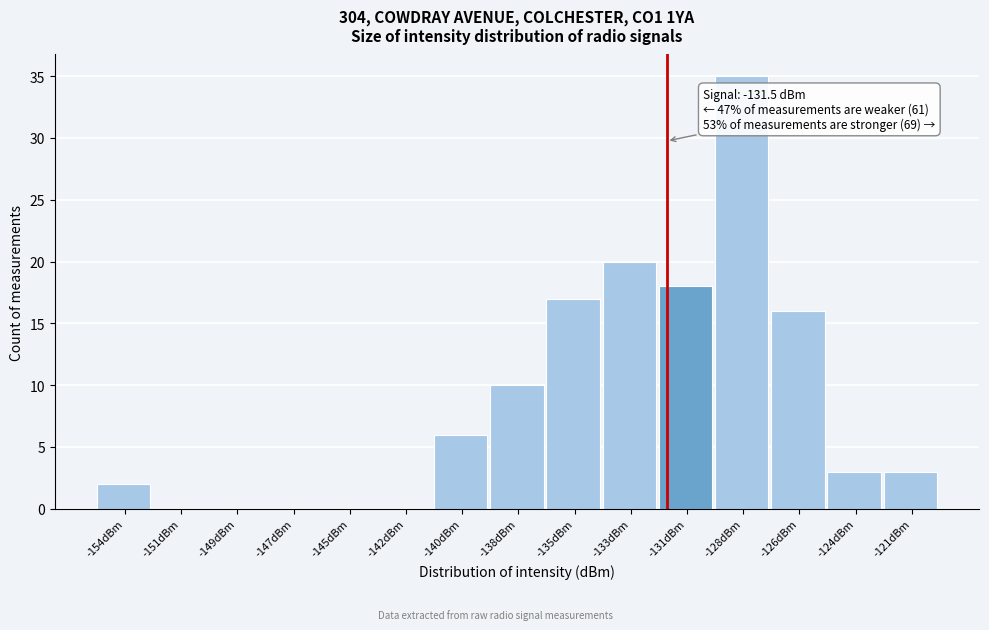

Reading right to left, what are all the values shown in this chart?

-121dBm=3	-124dBm=3	-126dBm=16	-128dBm=35	-131dBm=18	-133dBm=20	-135dBm=17	-138dBm=10	-140dBm=6	-142dBm=0	-145dBm=0	-147dBm=0	-149dBm=0	-151dBm=0	-154dBm=2